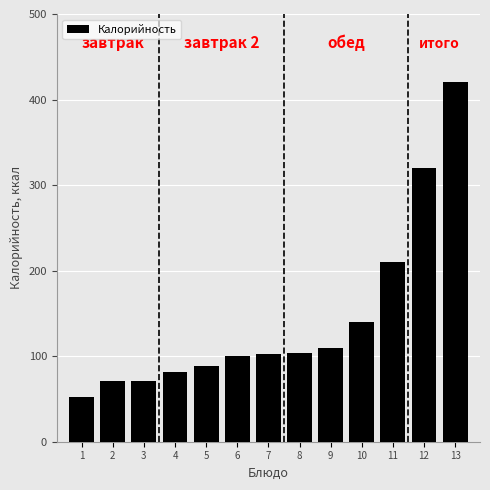

What is the average value?

144